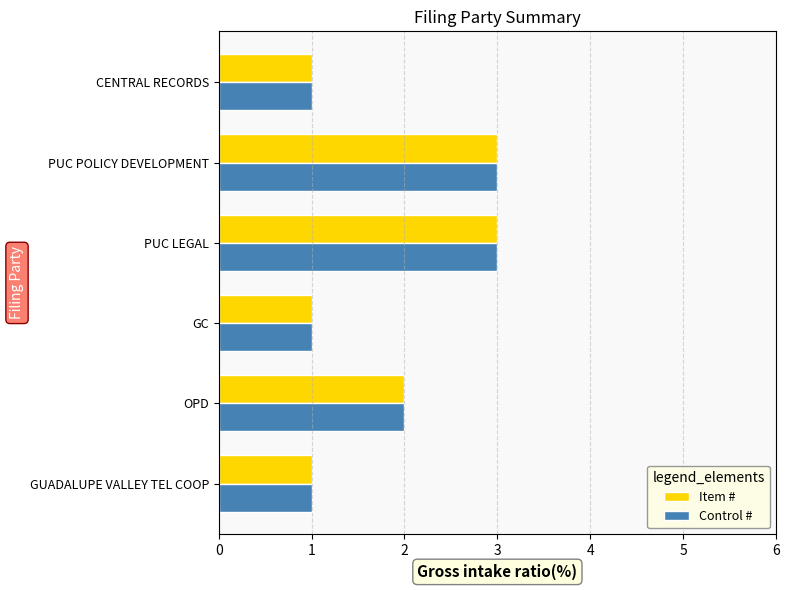

The value of Item # at OPD is 1.1. True or false?

False